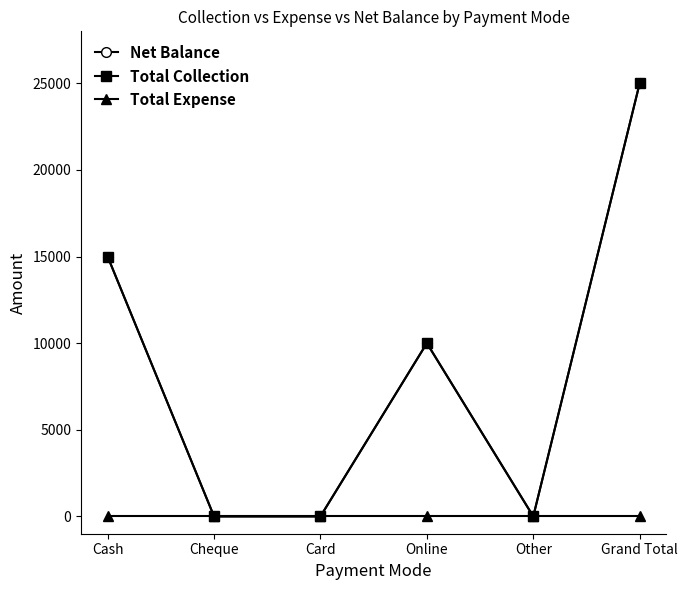

Reading left to right, what are all the values shown in this chart?

Net Balance: Cash=15000	Cheque=0	Card=0	Online=10000	Other=0	Grand Total=25000
Total Collection: Cash=15000	Cheque=0	Card=0	Online=10000	Other=0	Grand Total=25000
Total Expense: Cash=0	Cheque=0	Card=0	Online=0	Other=0	Grand Total=0